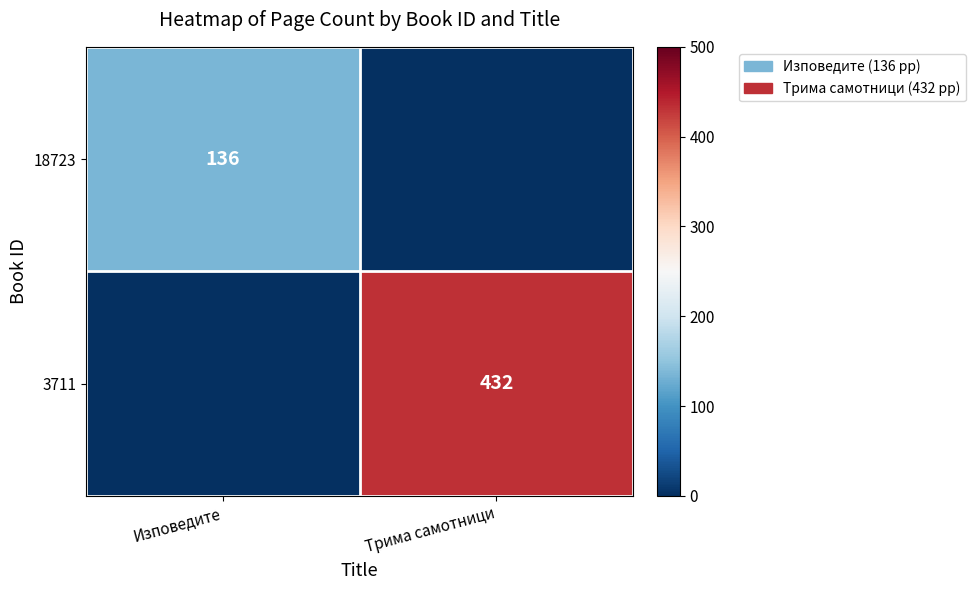

True or false: 18723 has a value of 187 at Изповедите.

False